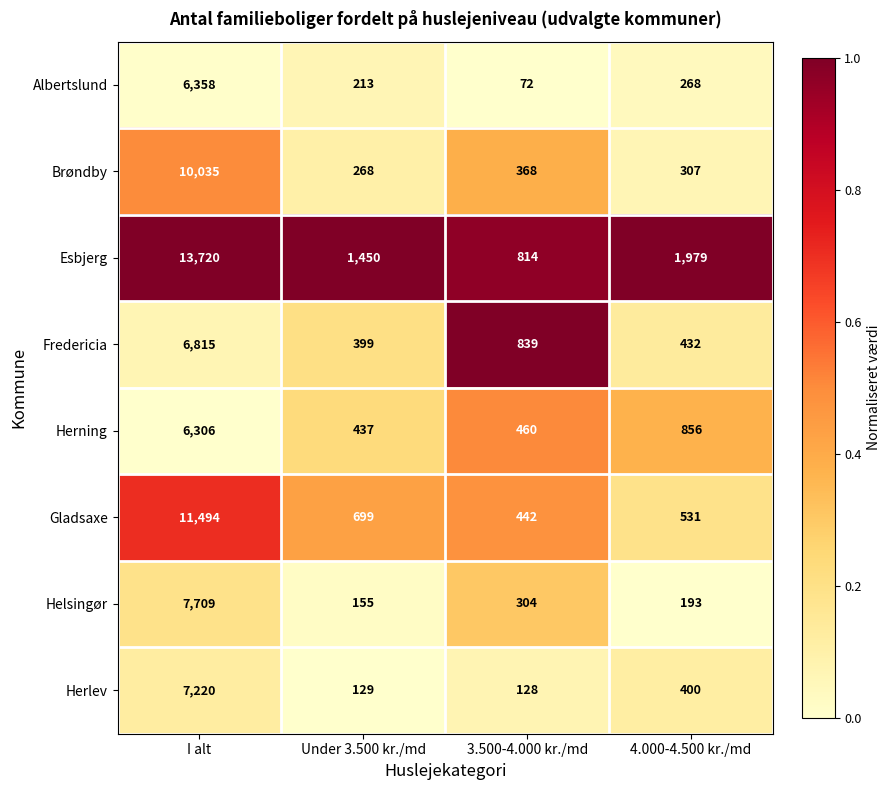

What is the difference between the Helsingør values at Under 3.500 kr./md and 4.000-4.500 kr./md?

38